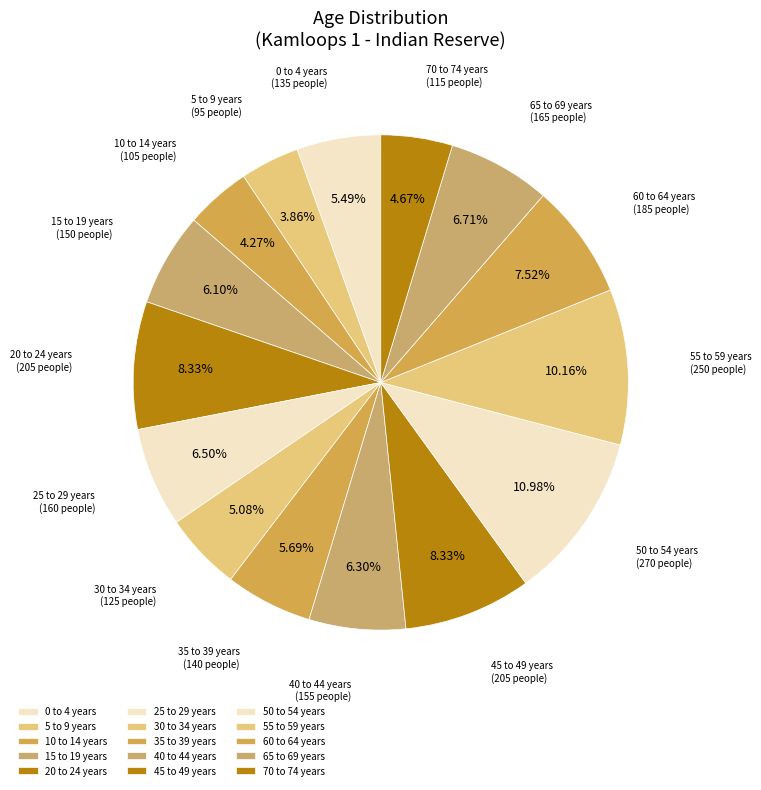

Which has a higher value, 20 to 24 years or 15 to 19 years?

20 to 24 years